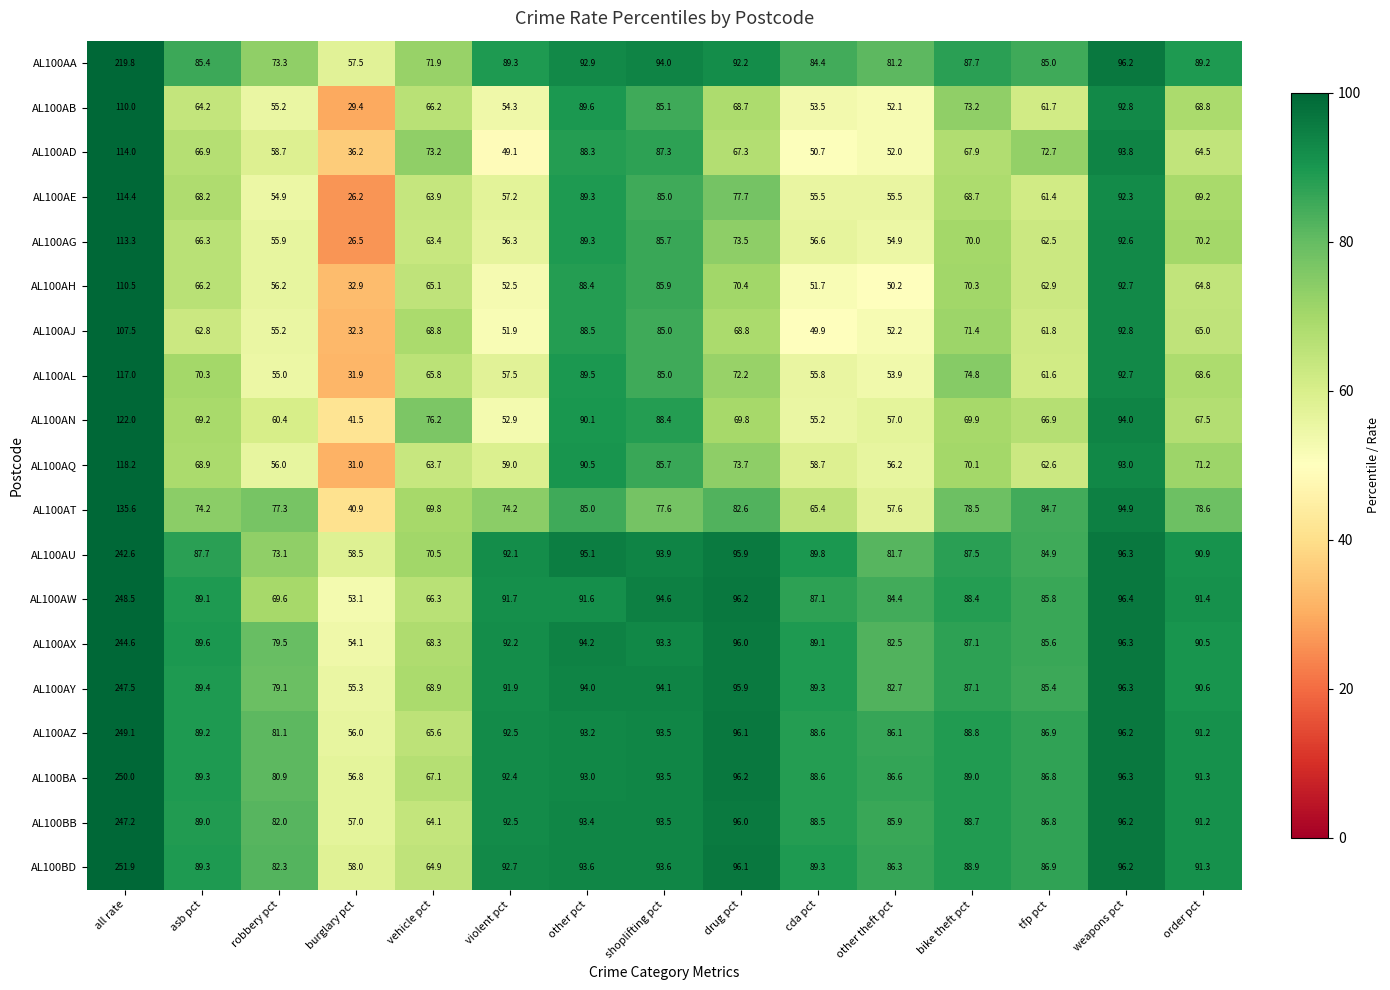

At how many categories does at least one series exceed 70?

14